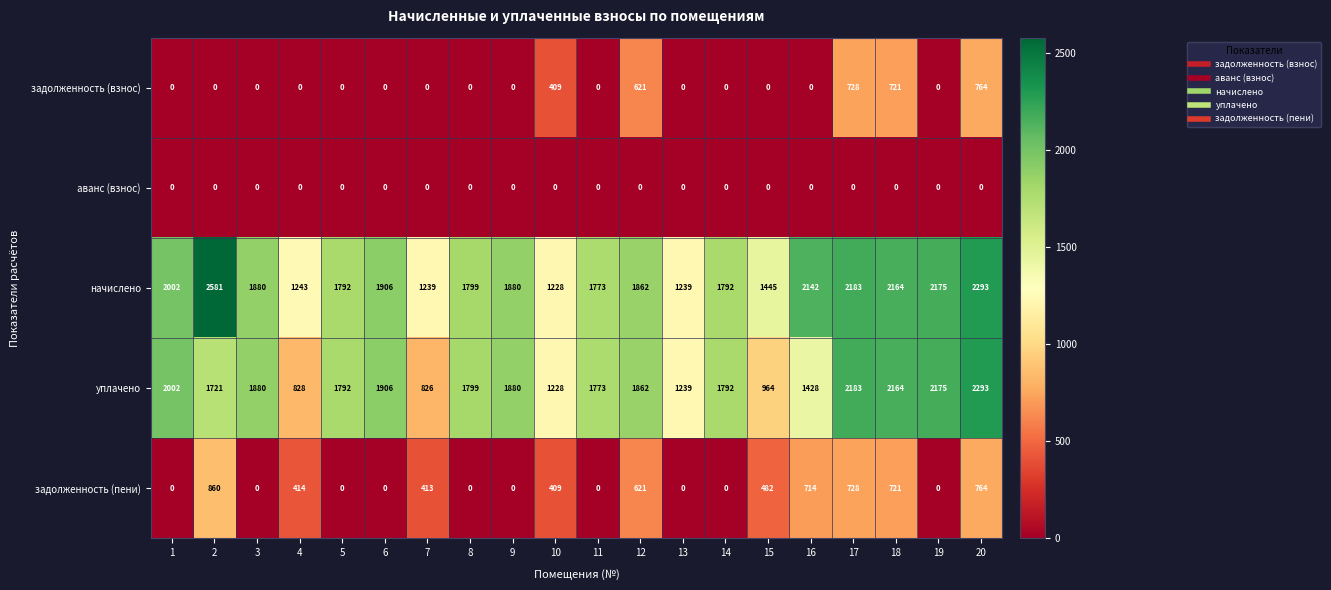

Is it true that задолженность (пени) equals 1145 at 16?

False